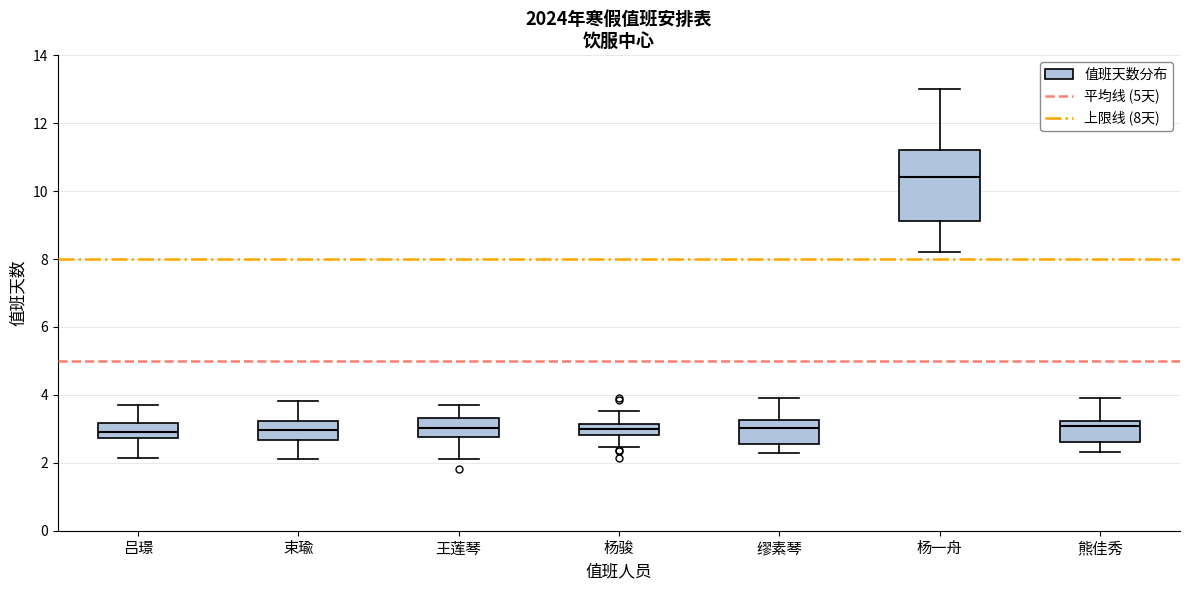

Reading left to right, read every box against the y-axis: the position of its median line, the range the box covers, and the ends of its whiskers. The values are not printed on the chart, so give them approximately, as read against the axis.

吕璟: median 2.8 (inside the box), box 2.8 to 3.2, whiskers 2.2 to 3.8
束瑜: median 3.0, box 2.6 to 3.2, whiskers 2.2 to 3.8
王莲琴: median 3.0, box 2.8 to 3.4, whiskers 2.2 to 3.8
杨骏: median 3.0, box 2.8 to 3.2, whiskers 2.4 to 3.6
缪素琴: median 3.0, box 2.6 to 3.2, whiskers 2.2 to 4.0
杨一舟: median 10.4, box 9.2 to 11.2, whiskers 8.2 to 13.0
熊佳秀: median 3.0, box 2.6 to 3.2, whiskers 2.4 to 4.0